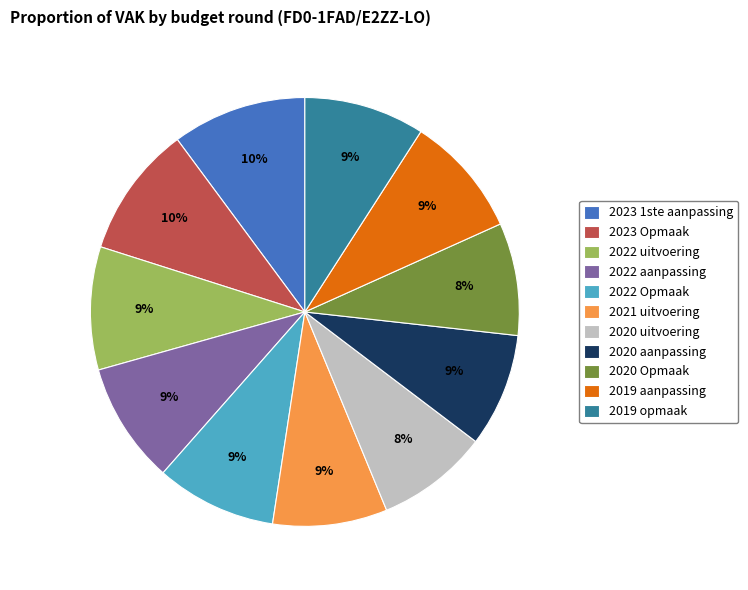

How many slices are in this pie chart?

11